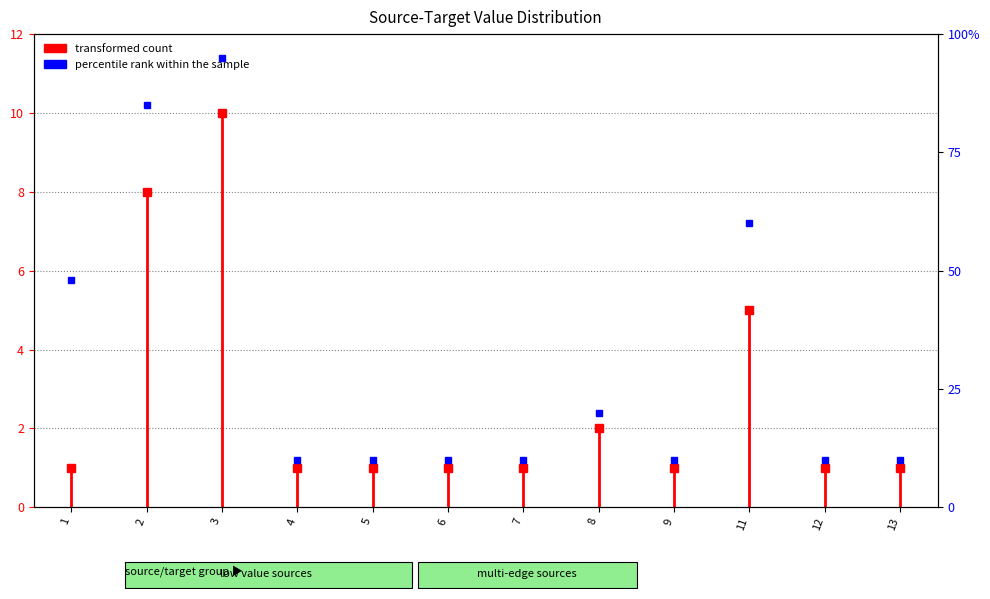

Where is the first local maximum?

3